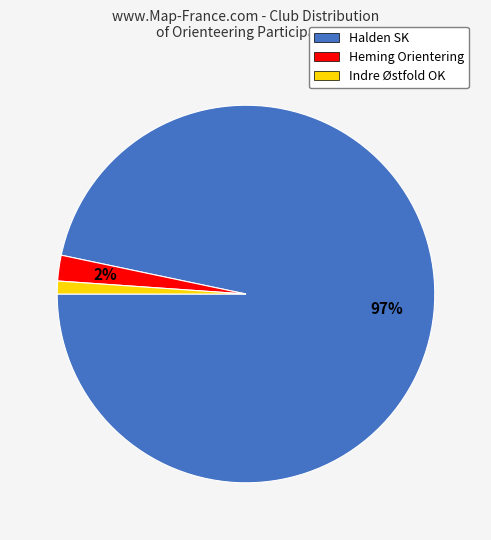

True or false: Indre Østfold OK accounts for 1% of the total.

True